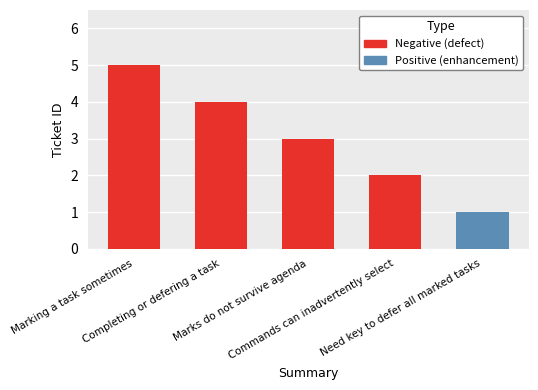

Does the chart contain stacked bars?

Yes